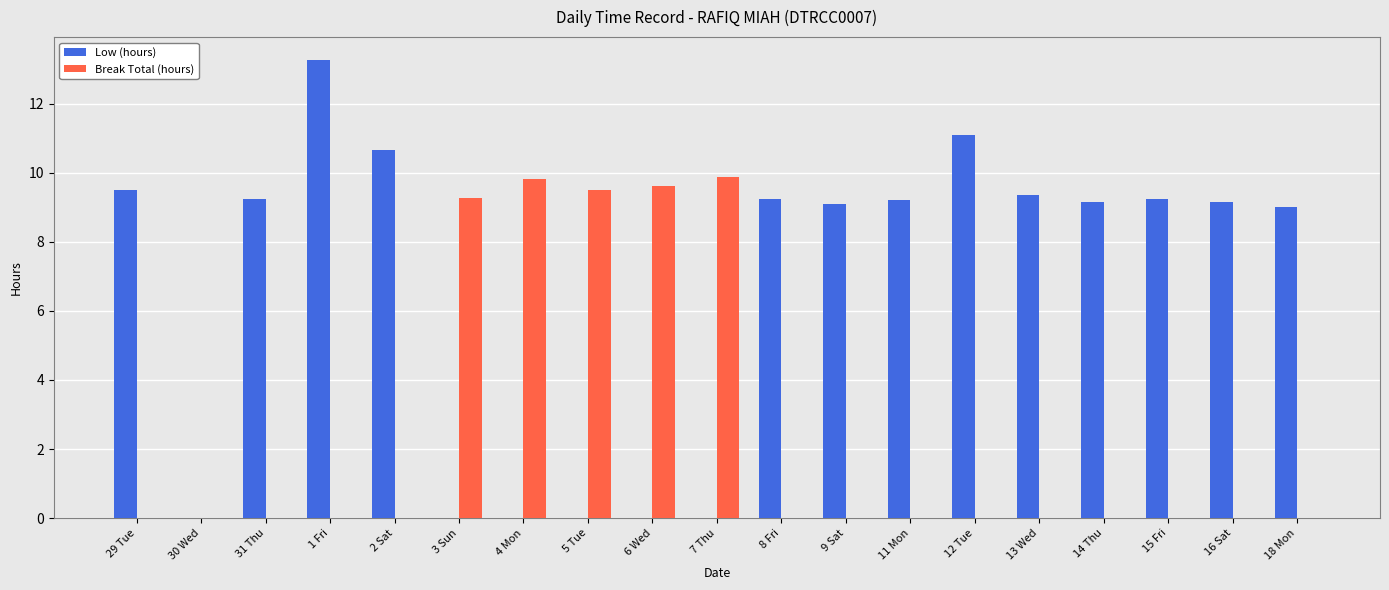

What is the sum of all Low (hours) values?

127.3